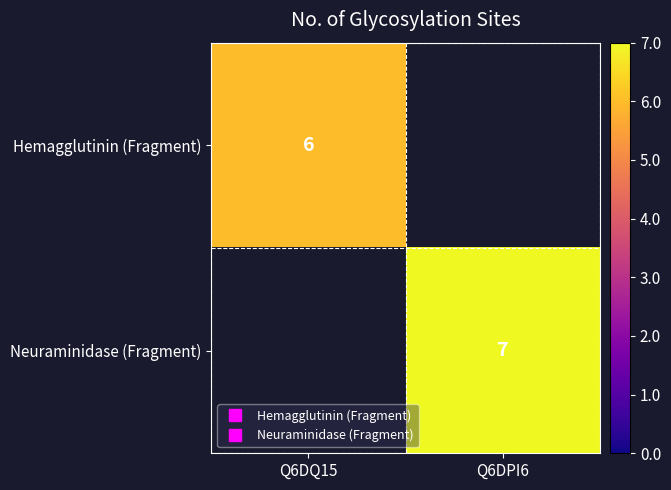

Read the Neuraminidase (Fragment) value at Q6DPI6.

7